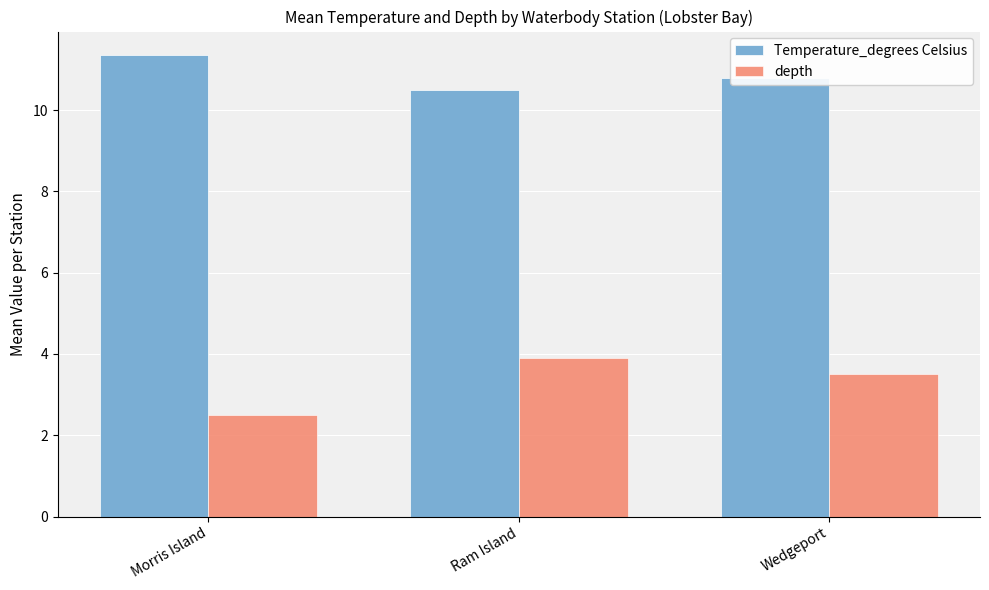

How many distinct data groups are displayed?

2